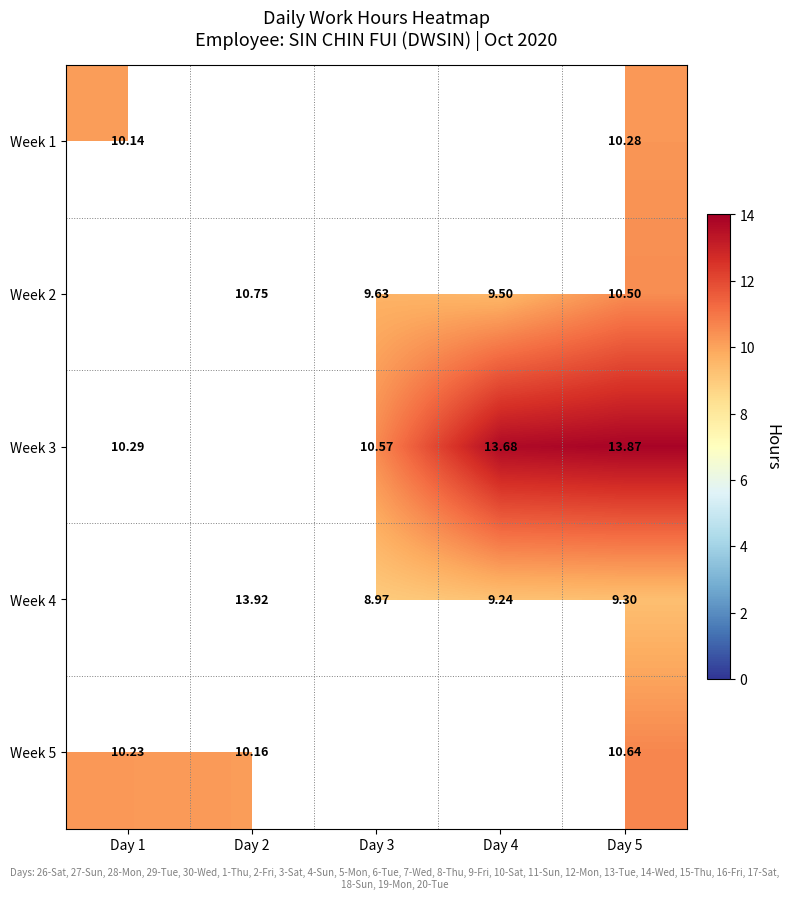

Is the value of Week 4 at Day 2 greater than the value of Week 5 at Day 2?

Yes